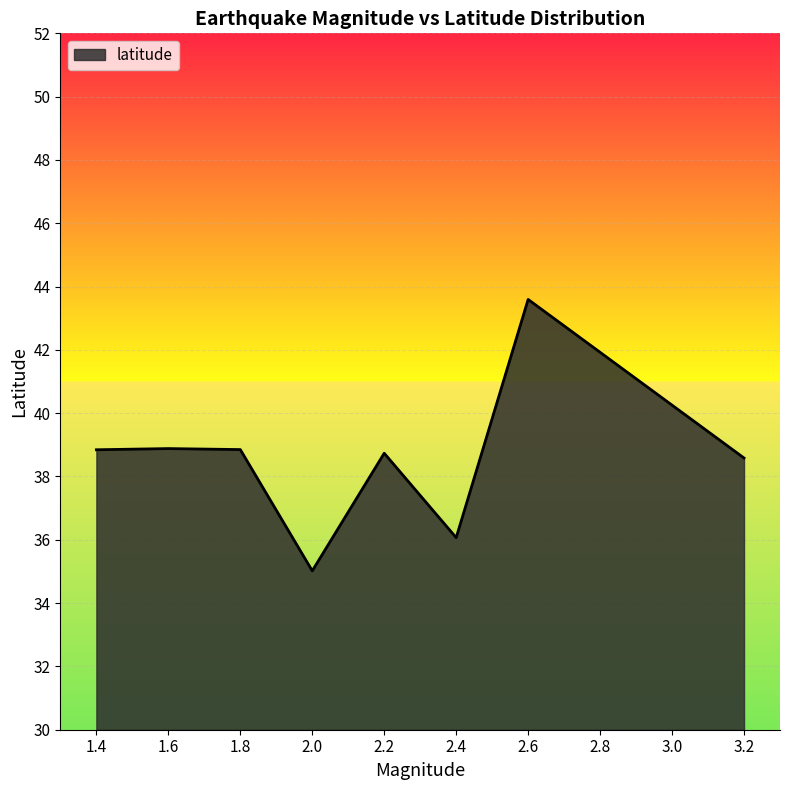

Approximately how many times larger is the value at 2.4 compared to 1.4?

0.9